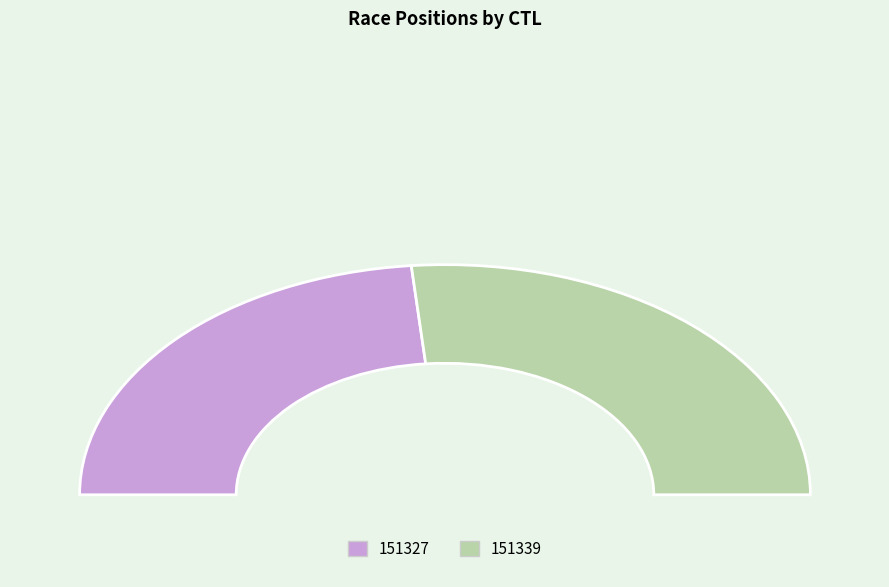

Which category has the biggest portion of the pie?

151339